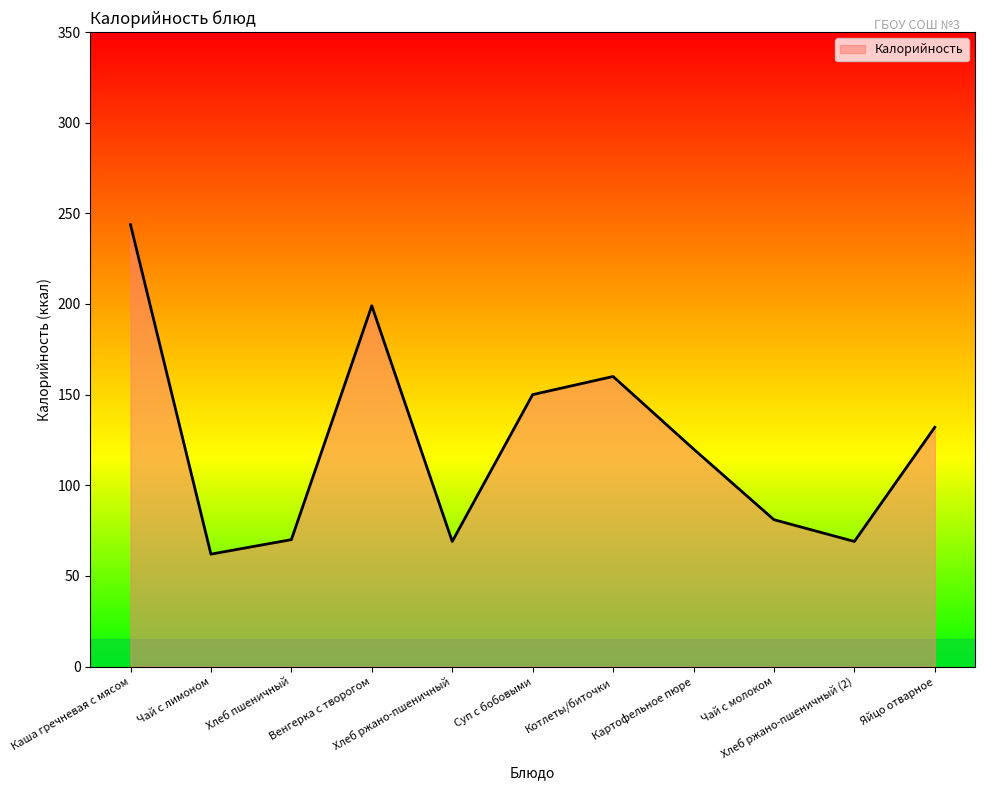

Which label corresponds to the smallest value in the chart?

Чай с лимоном